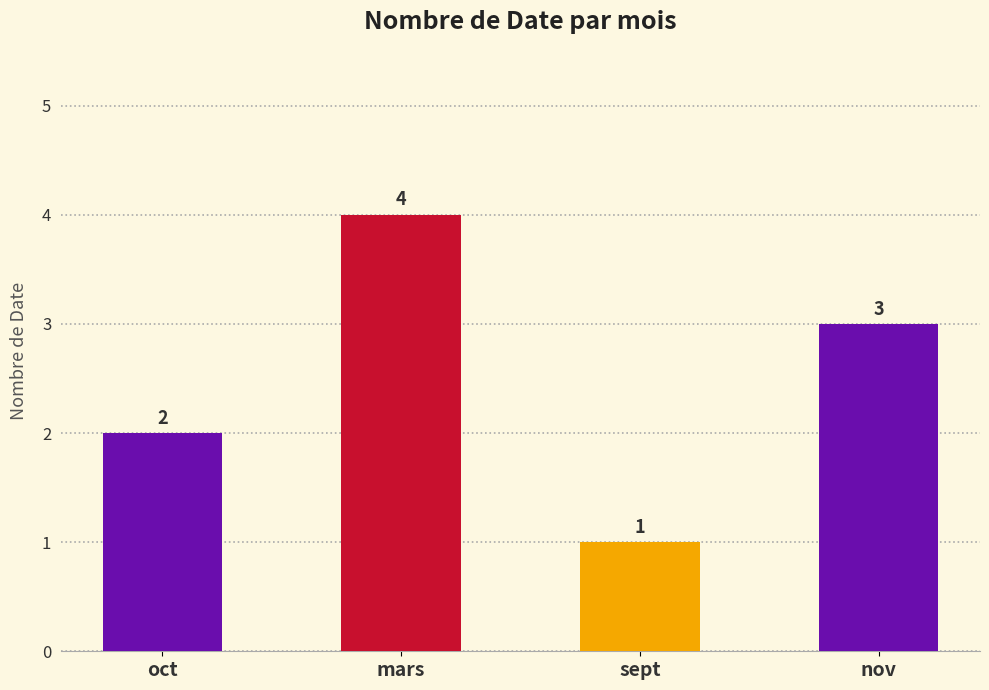

Is it true that the value at mars is 6?

False